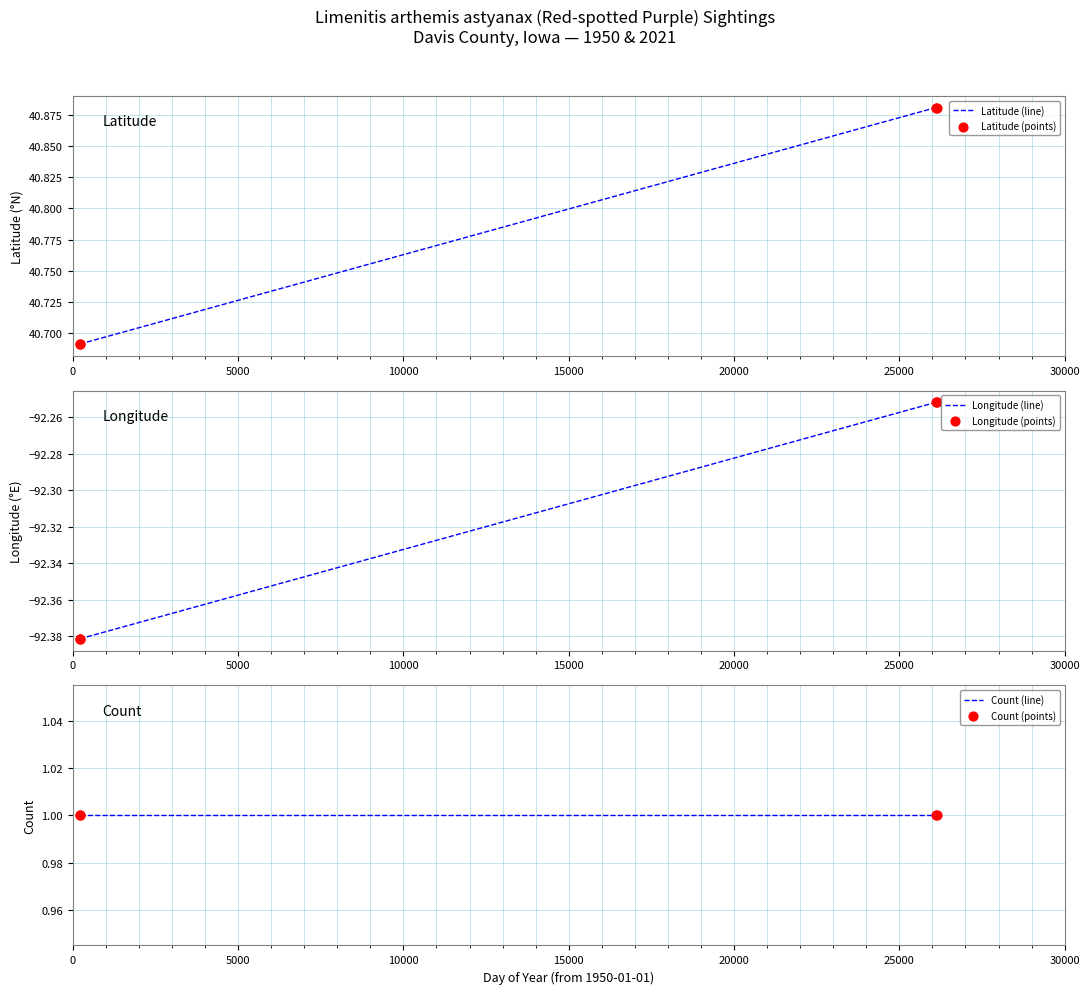

At how many categories does at least one series exceed -11?

4